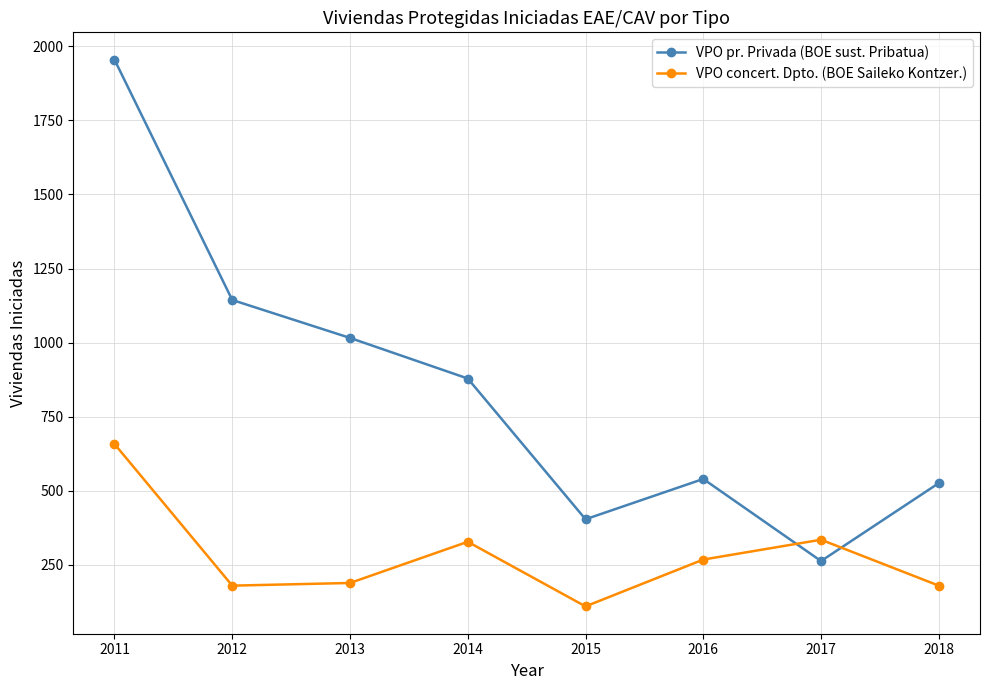

Between 2014 and 2018, which series saw the biggest shift?

VPO pr. Privada (BOE sust. Pribatua)